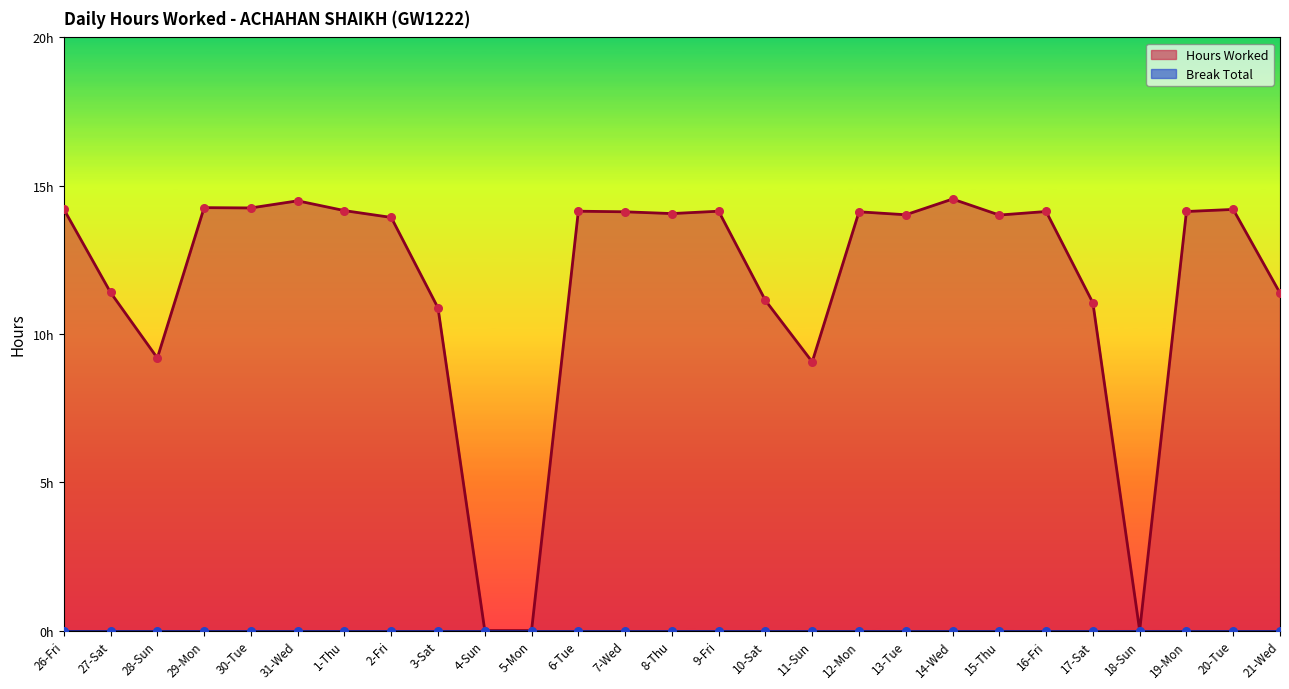

Approximately how many times larger is the value at 9-Fri compared to 14-Wed?

1.0